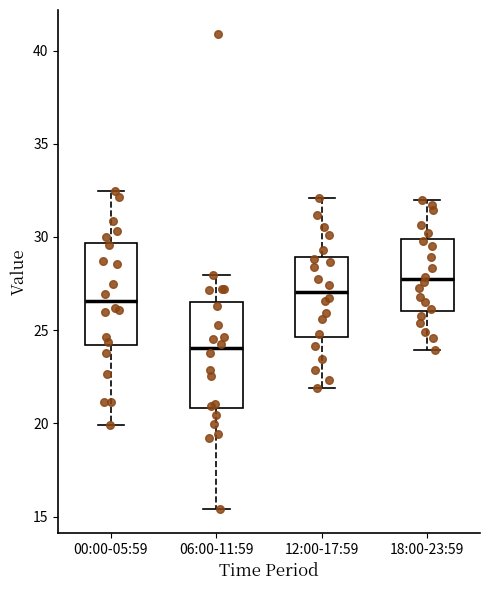

Reading left to right, read every box against the y-axis: the position of its median line, the range the box covers, and the ends of its whiskers. The values are not printed on the chart, so give them approximately, as read against the axis.

00:00-05:59: median 26.5, box 24.0 to 29.5, whiskers 20.0 to 32.5
06:00-11:59: median 24.0, box 21.0 to 26.5, whiskers 15.5 to 28.0
12:00-17:59: median 27.0, box 24.5 to 29.0, whiskers 22.0 to 32.0
18:00-23:59: median 27.5, box 26.0 to 30.0, whiskers 24.0 to 32.0